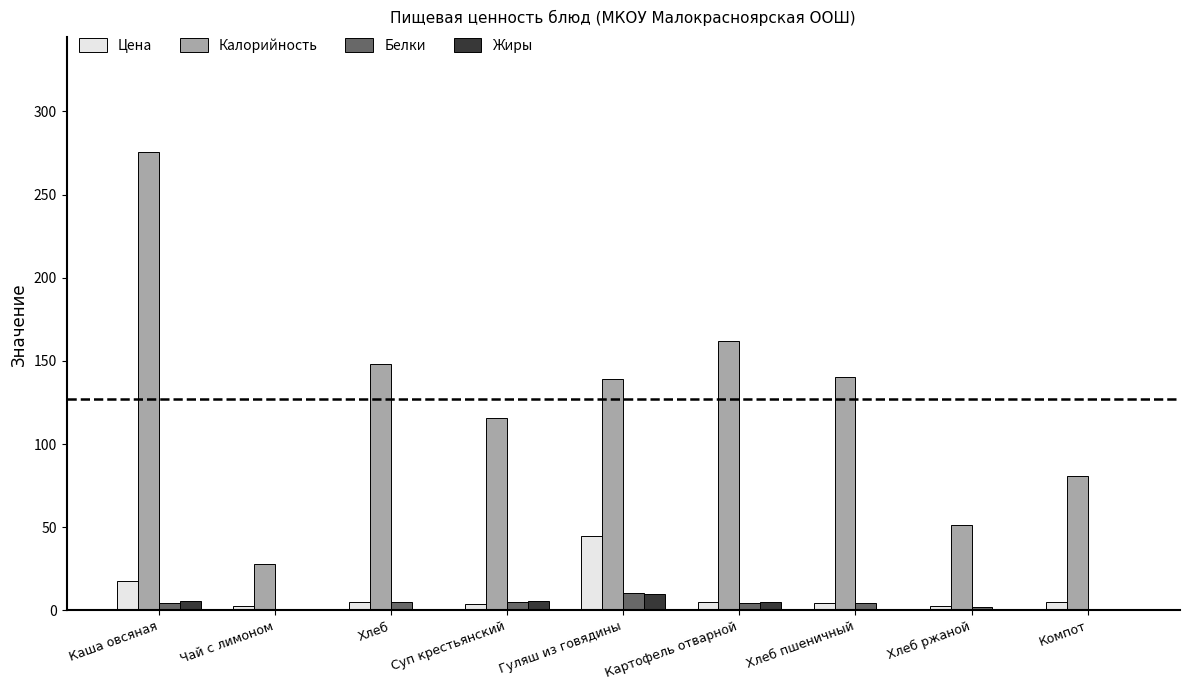

At which category does the chart reach its peak across all series?

Каша овсяная